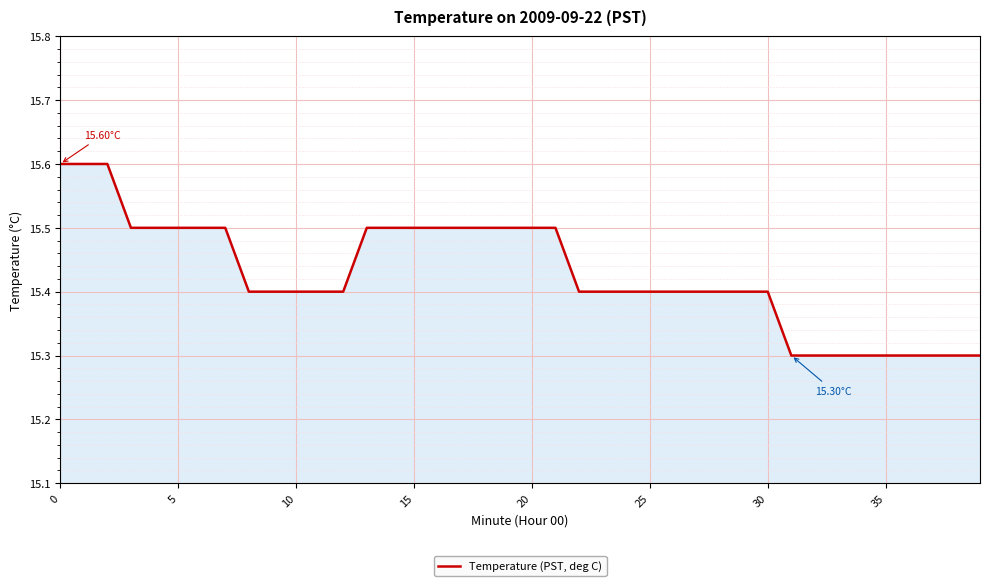

What is the difference between the maximum and minimum values?

0.3